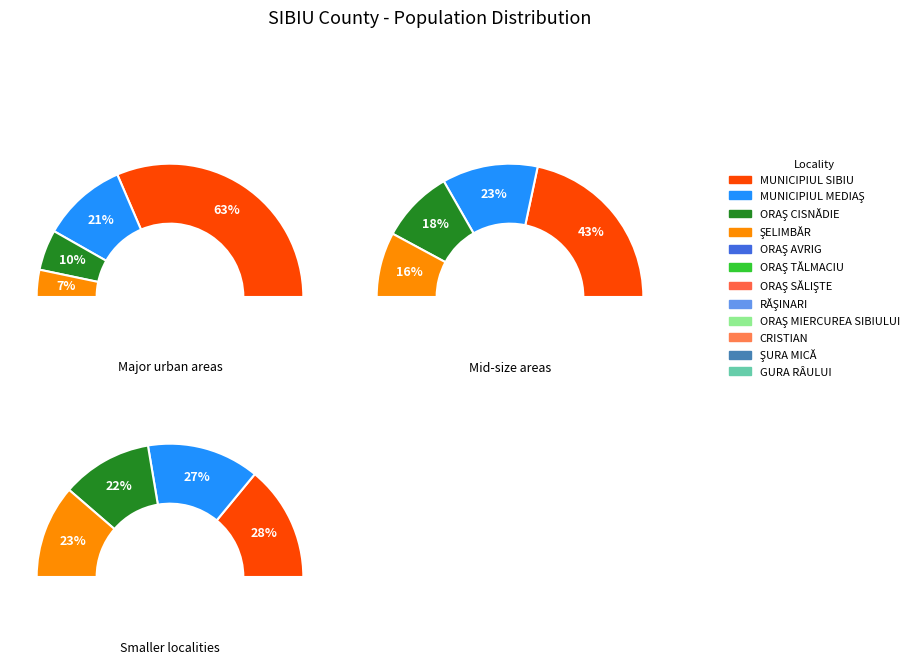

Which slice represents more than half of the pie?

MUNICIPIUL SIBIU